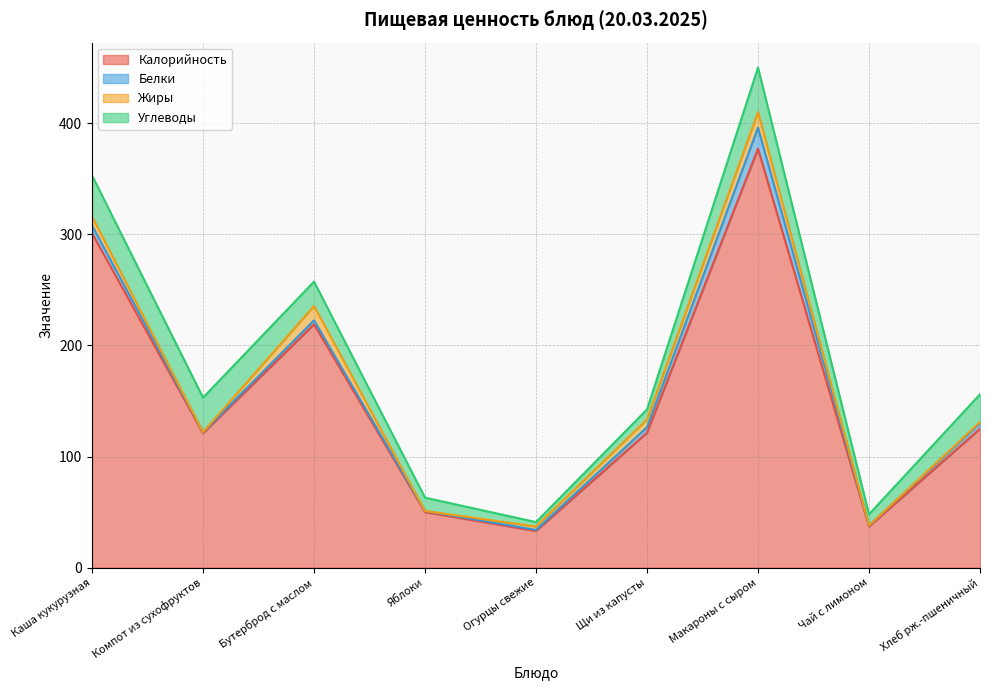

True or false: Белки and Углеводы intersect in this chart.

False